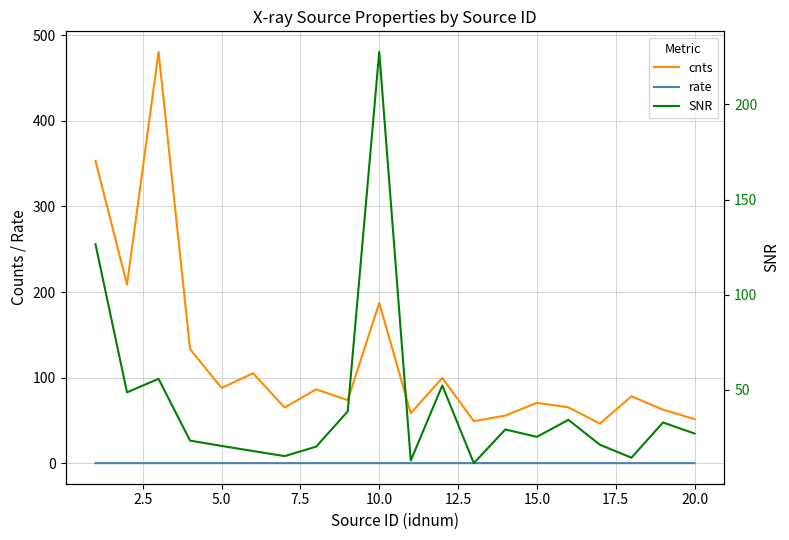

Between 7.5 and 19, which series saw the biggest shift?

cnts